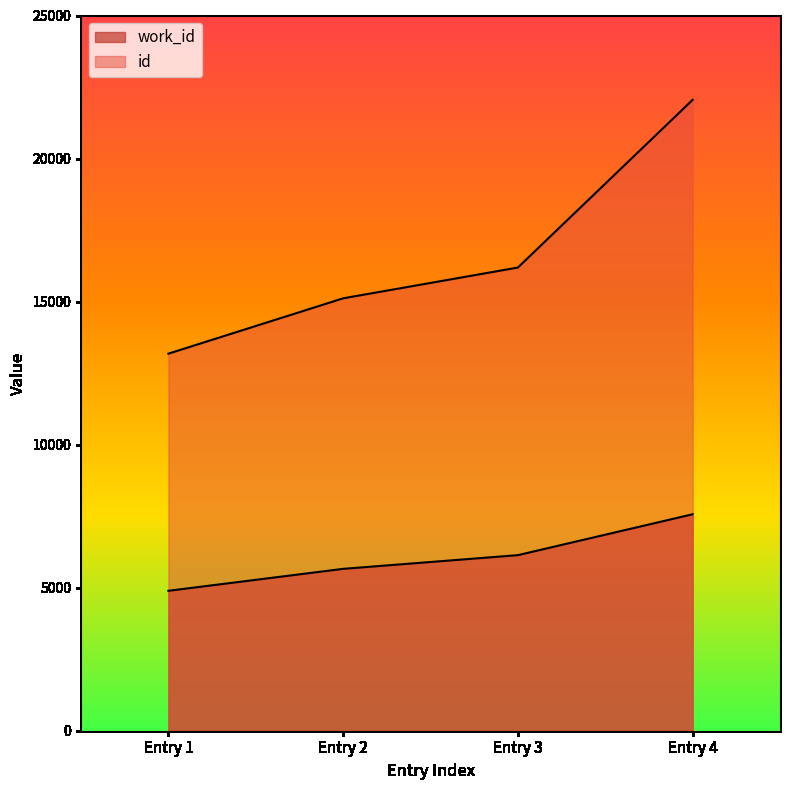

How many lines are shown in the chart?

2